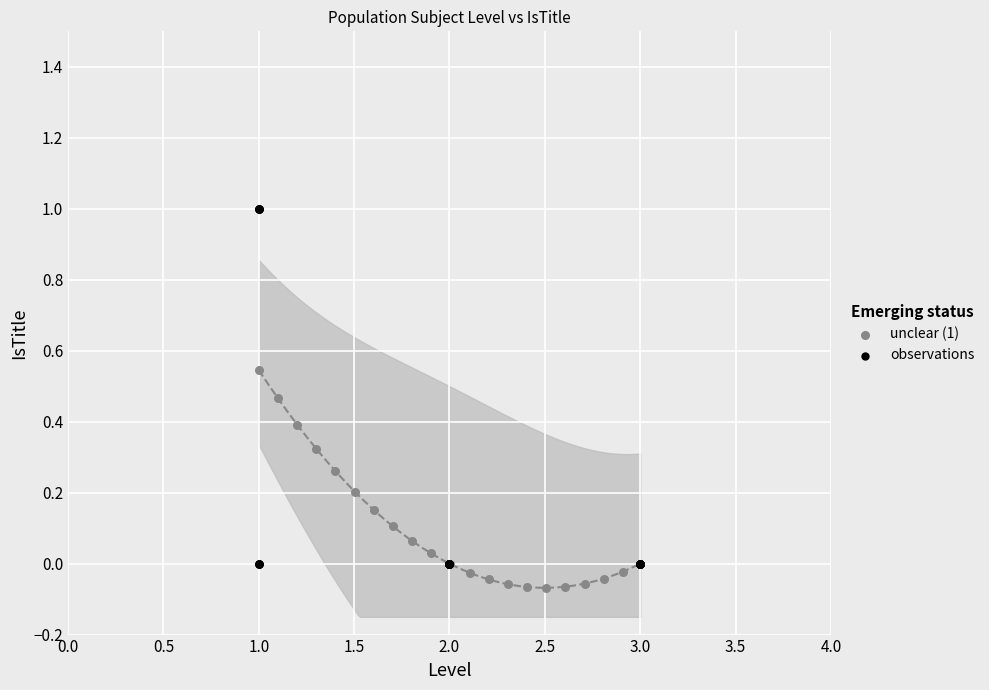

Which series reaches the minimum Y coordinate?

unclear (1)